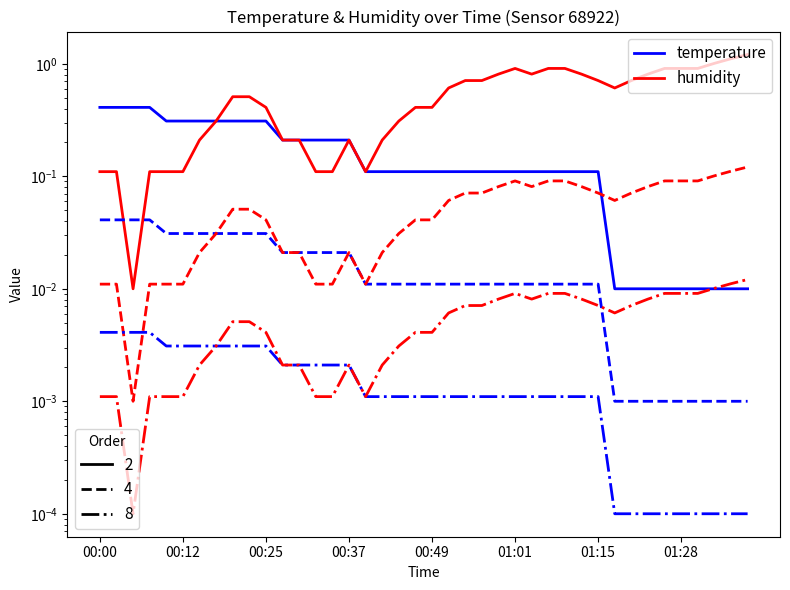

Which series has the largest total across all categories?

humidity (solid)